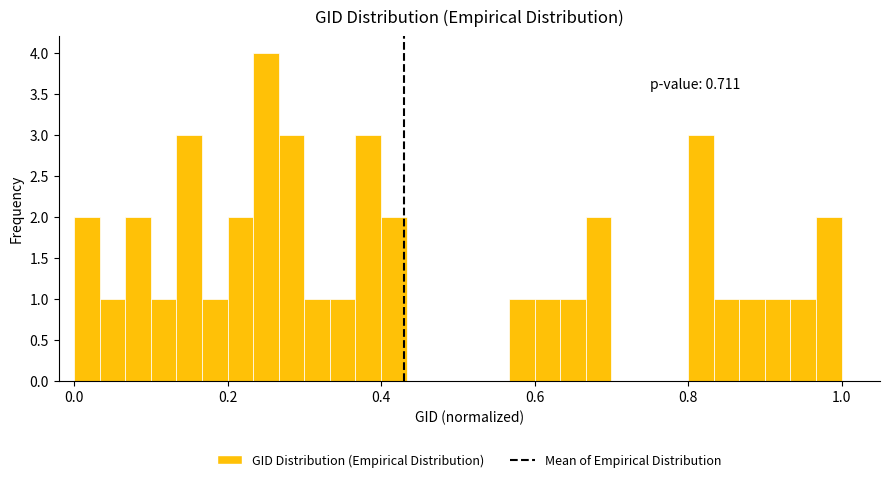

Around what value on the x-axis is the tallest bar? Give the approximate position of its centre, as read against the axis.

0.26